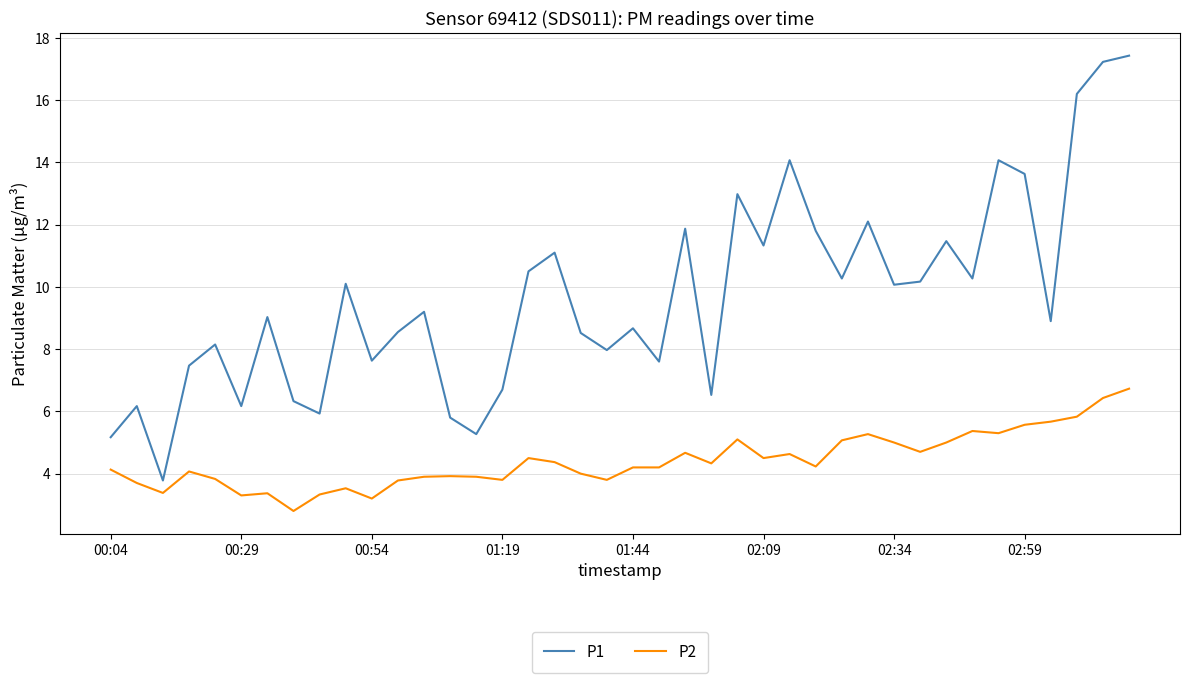

What is the difference between the maximum and minimum values in the P2 series?

3.9